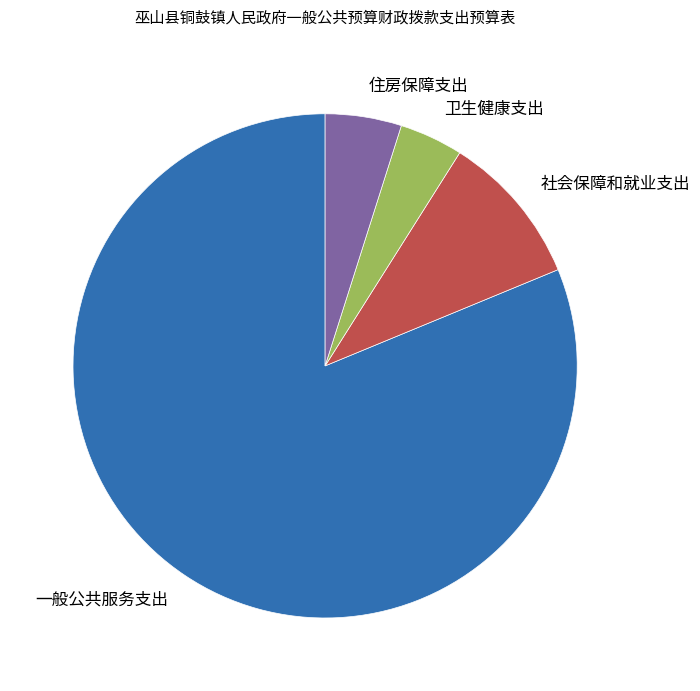

Rank the categories by value from highest to lowest.

一般公共服务支出, 社会保障和就业支出, 住房保障支出, 卫生健康支出